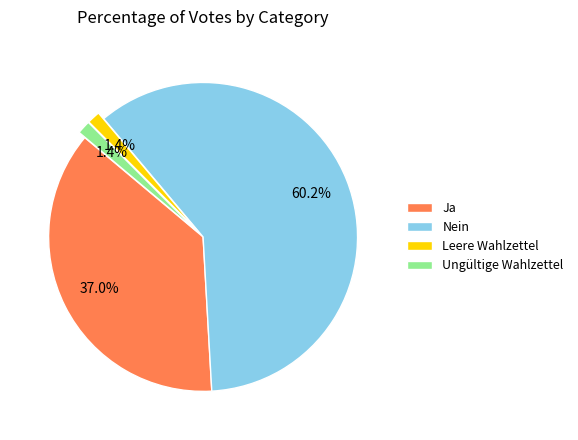

To the nearest percent, what is the average slice percentage?

25%